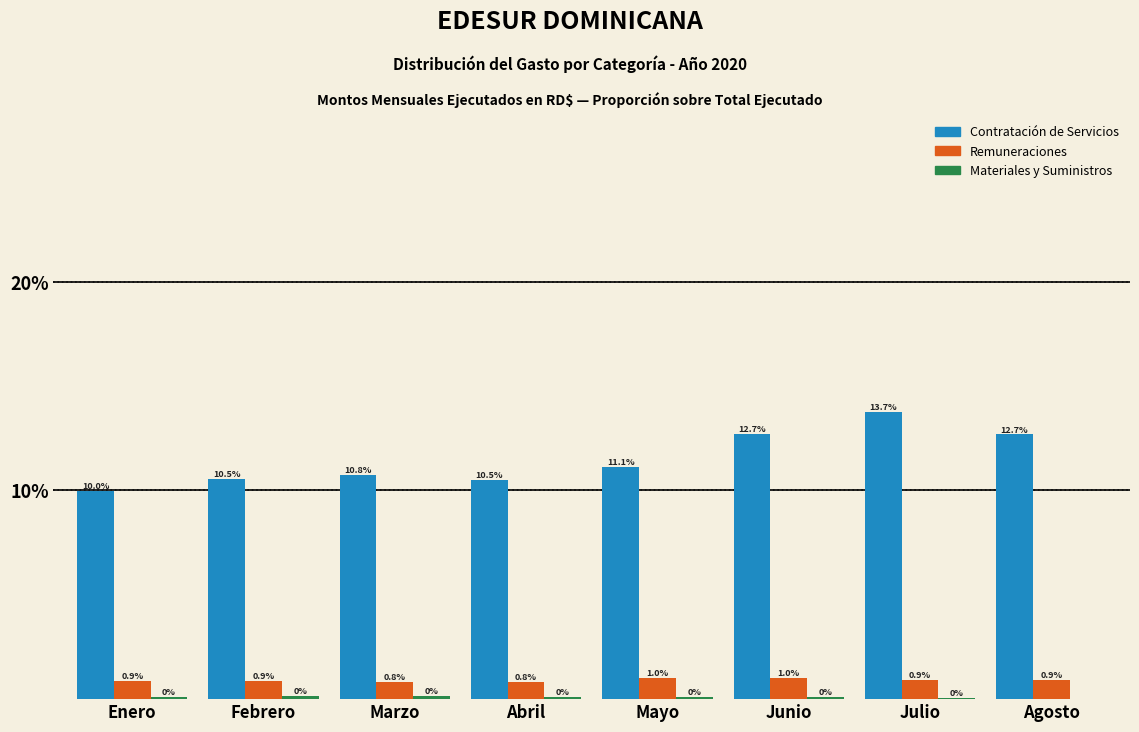

What is the maximum value shown in the chart?

13.7